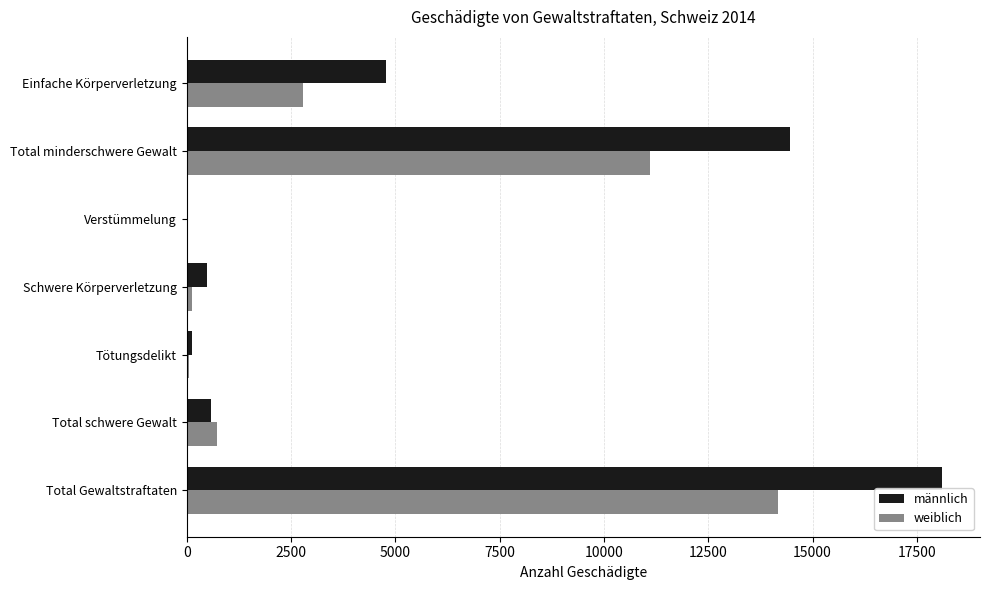

The value of weiblich at Einfache Körperverletzung is 992. True or false?

False